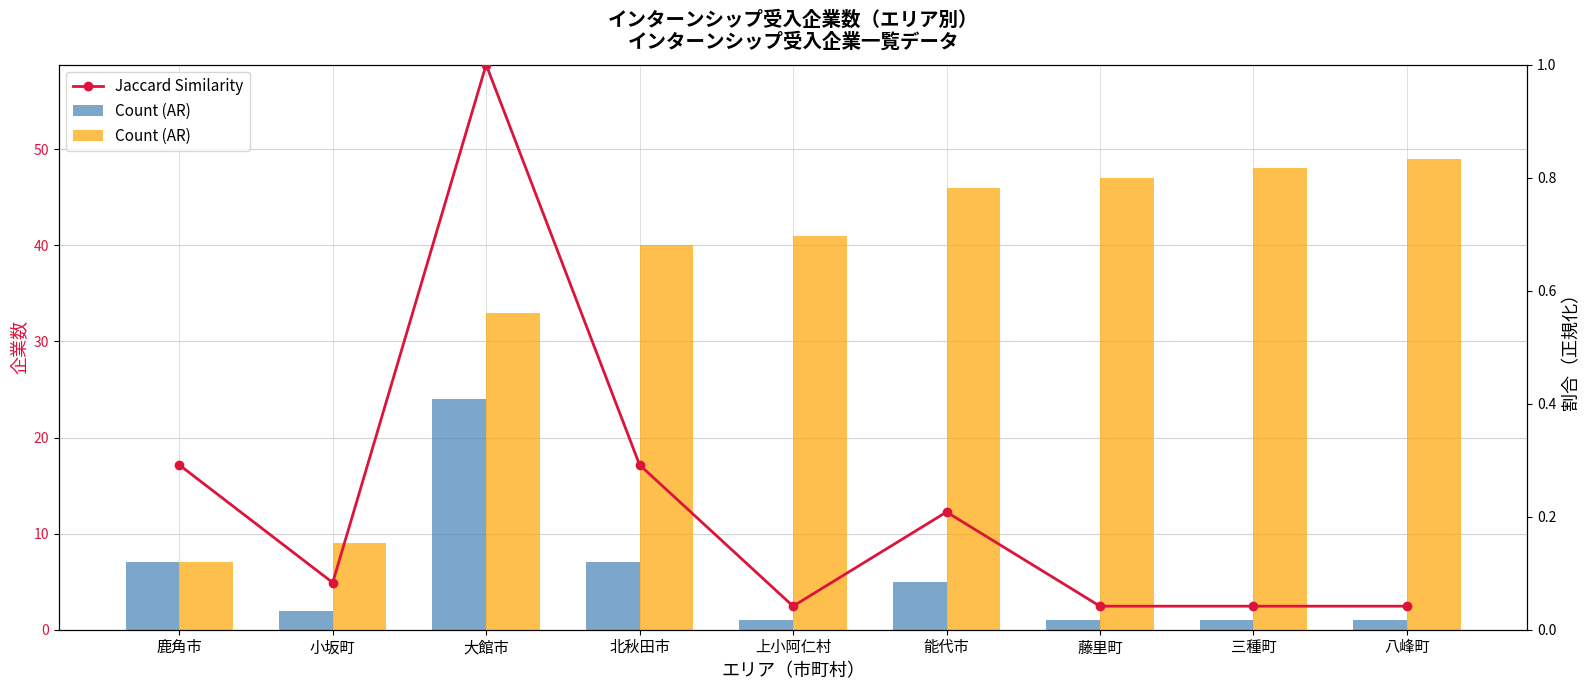

List the series in order of their peak value, lowest first.

Jaccard Similarity, Count (AR)